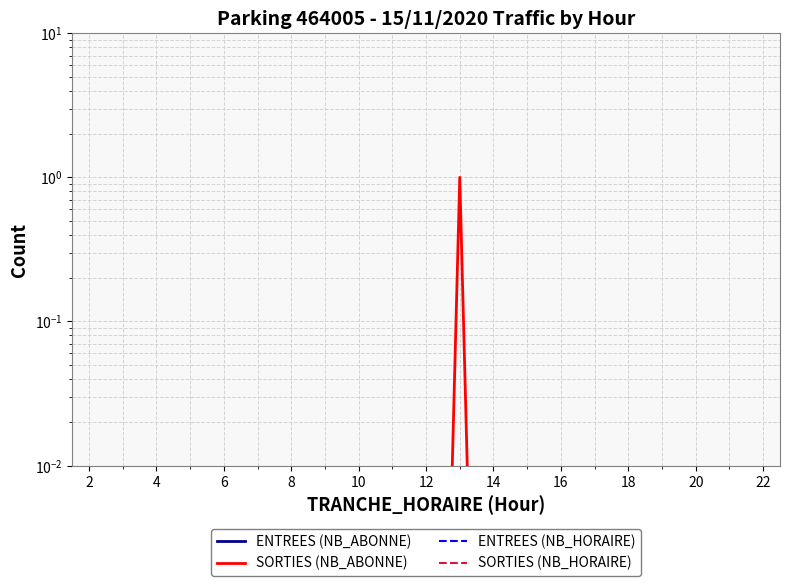

List the series in order of their peak value, highest first.

SORTIES (NB_ABONNE), ENTREES (NB_ABONNE), ENTREES (NB_HORAIRE), SORTIES (NB_HORAIRE)